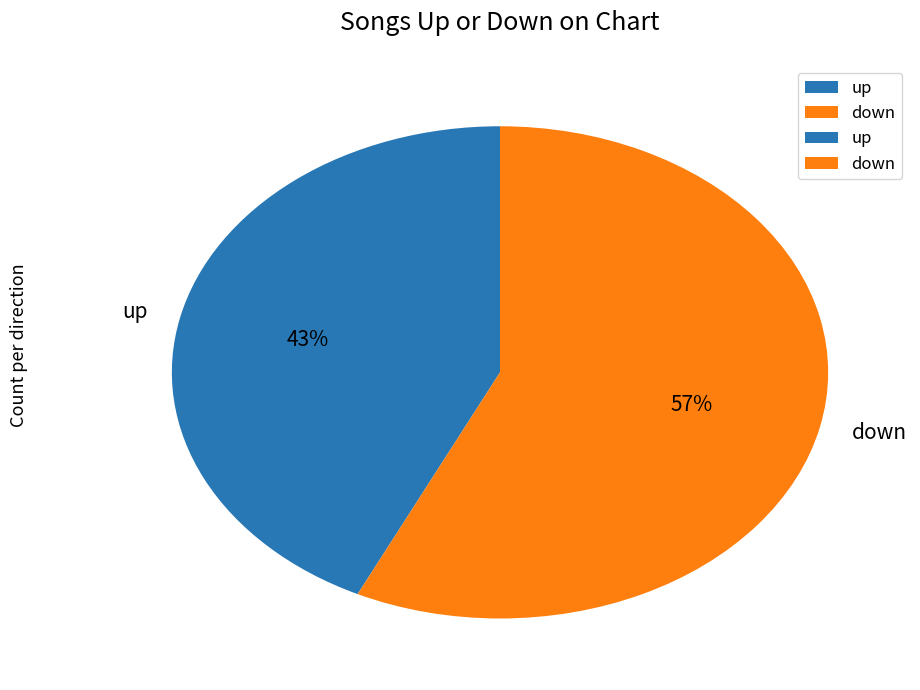

Approximately how many times larger is the value at down compared to up?

1.3